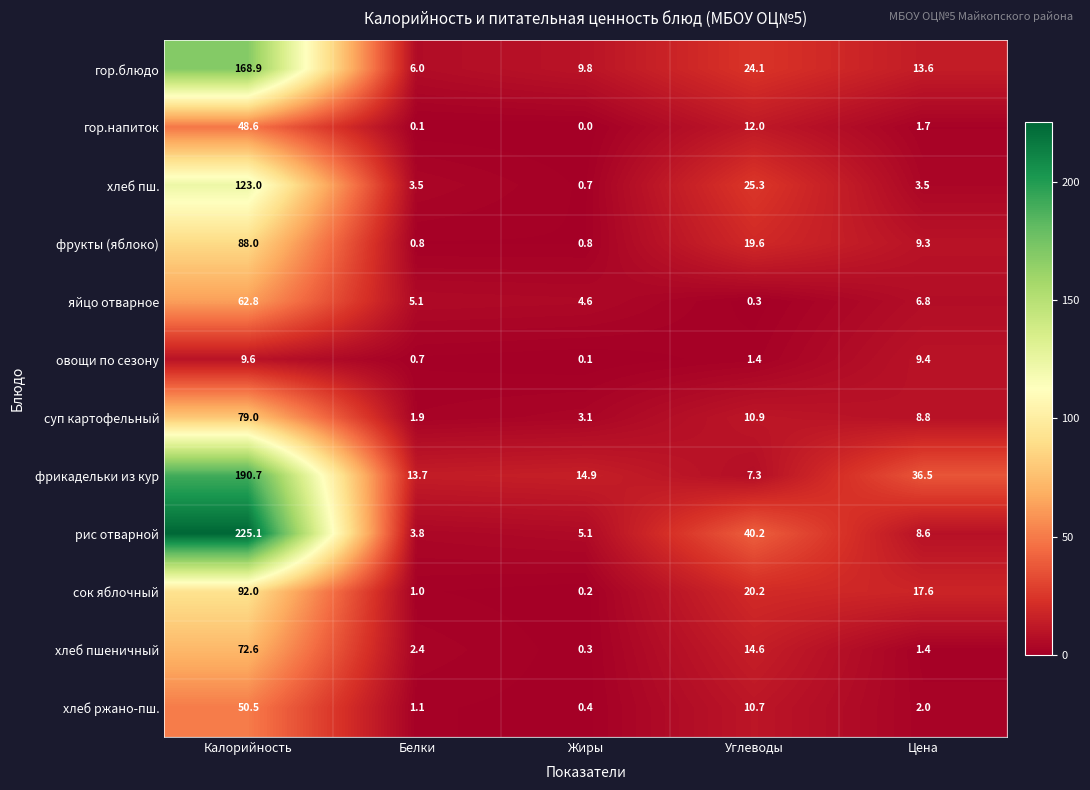

Which series has the largest total across all categories?

рис отварной